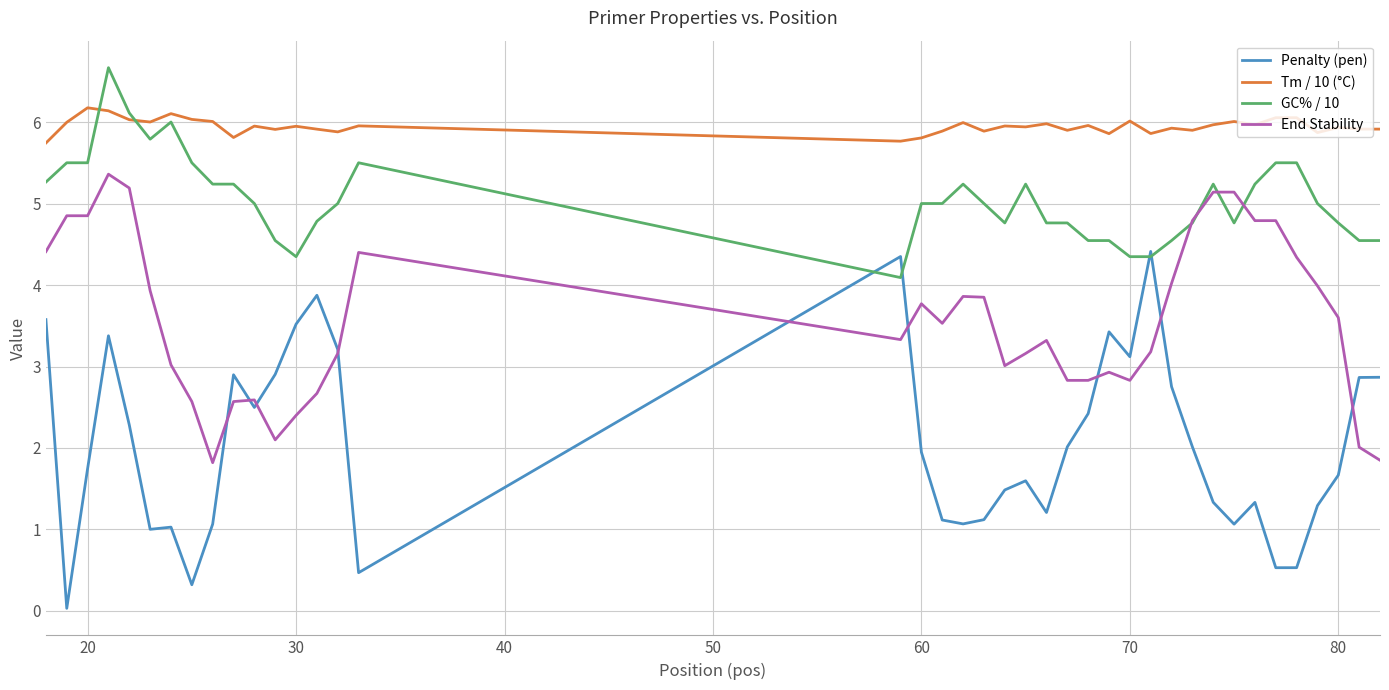

True or false: Tm / 10 (°C) and End Stability cross at least once.

False